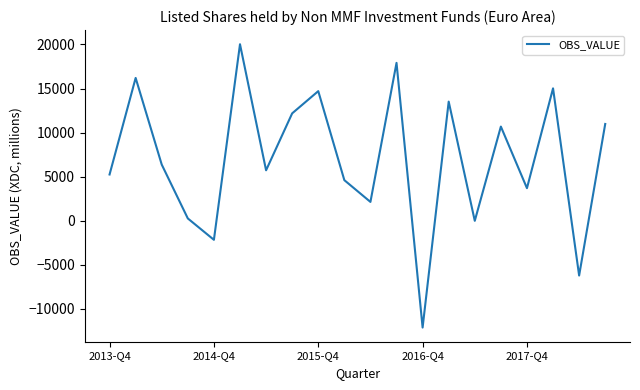

What is the difference between the maximum and minimum values?

32134.0